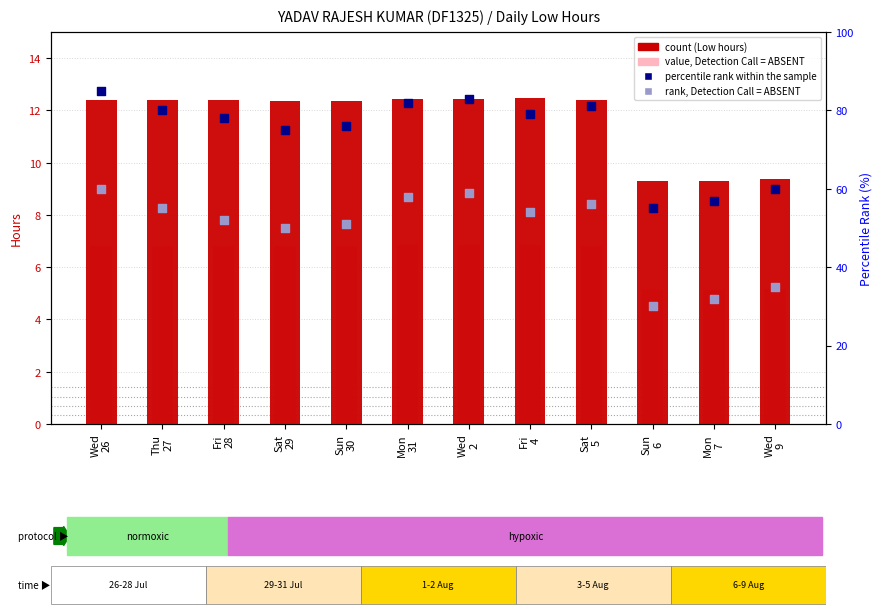

At which category is the sum across all series the highest?

Wed
26